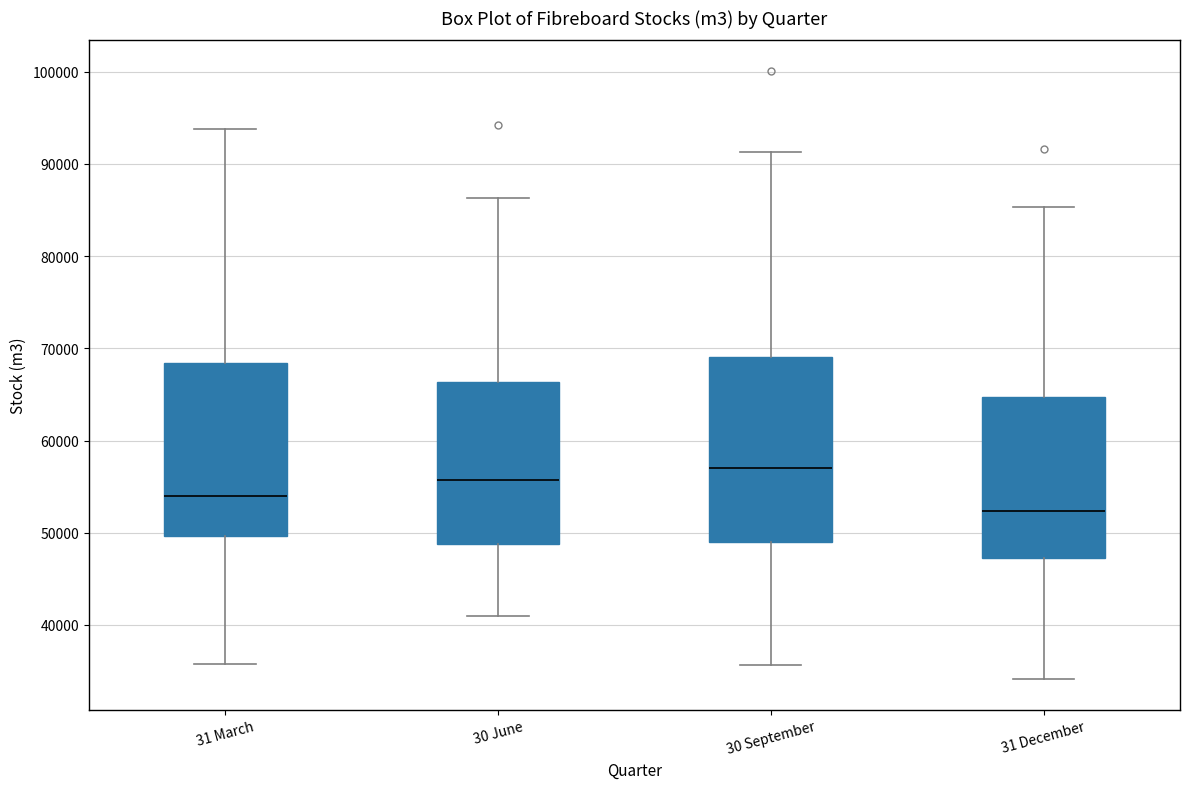

Where is the upper edge of the box for 31 March on the y-axis? The values are not printed on the chart, so give them approximately, as read against the axis.

68000